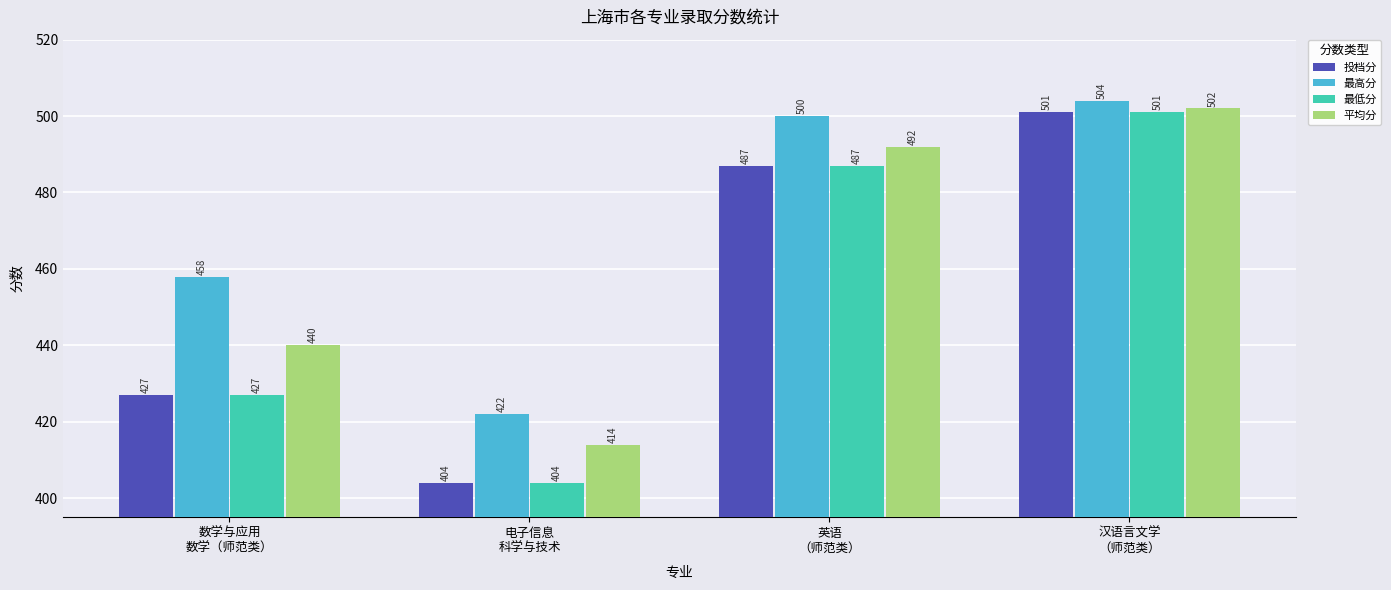

What is the highest value of the 平均分 series?

502